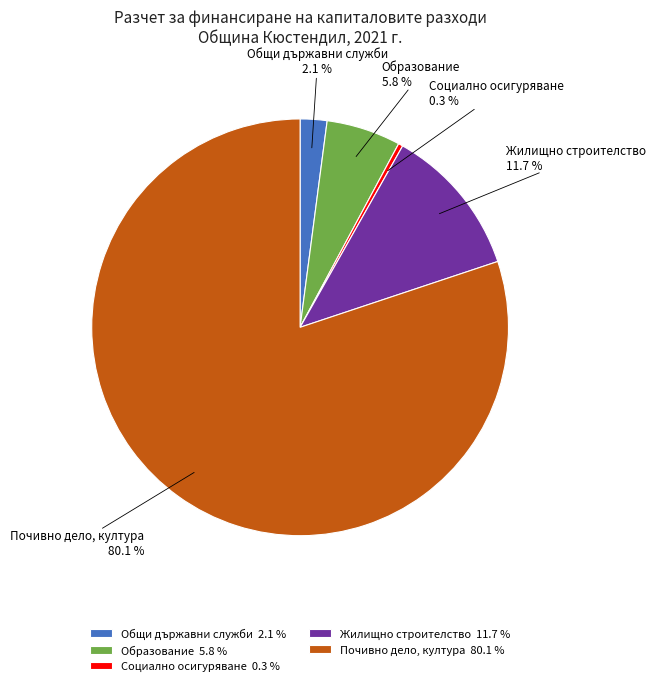

What portion of the pie excludes Почивно дело, култура?

19.9%